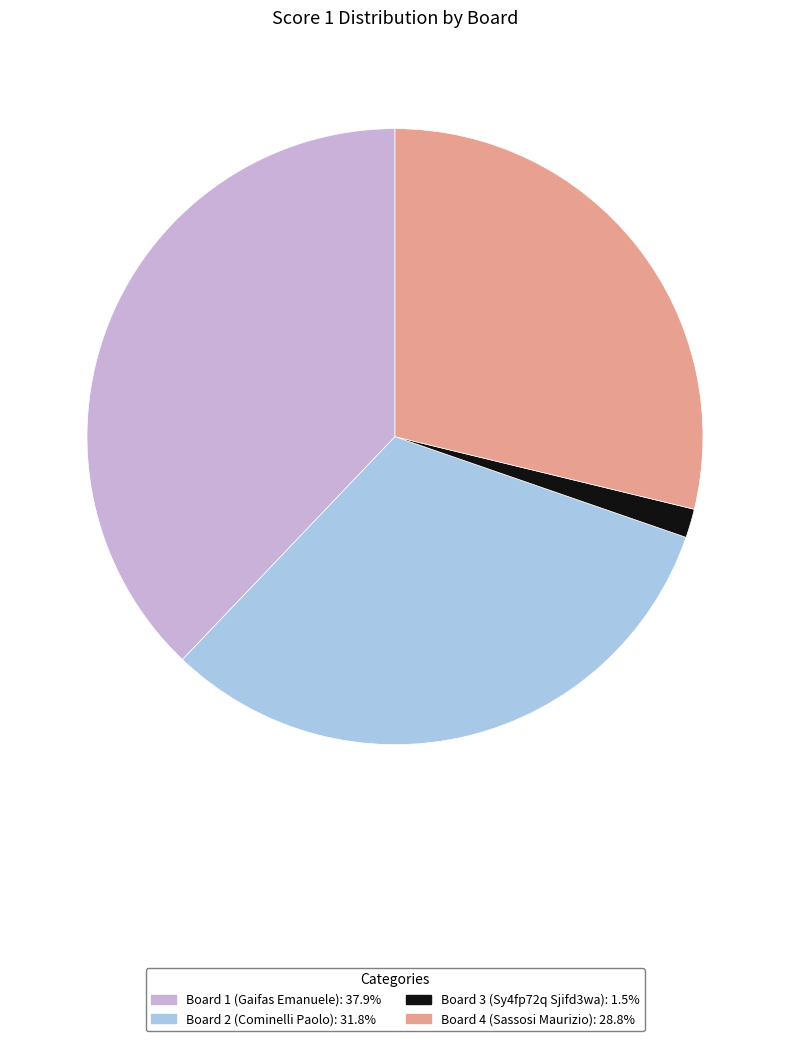

Does Board 2 (Cominelli Paolo) represent more than half of the total?

No